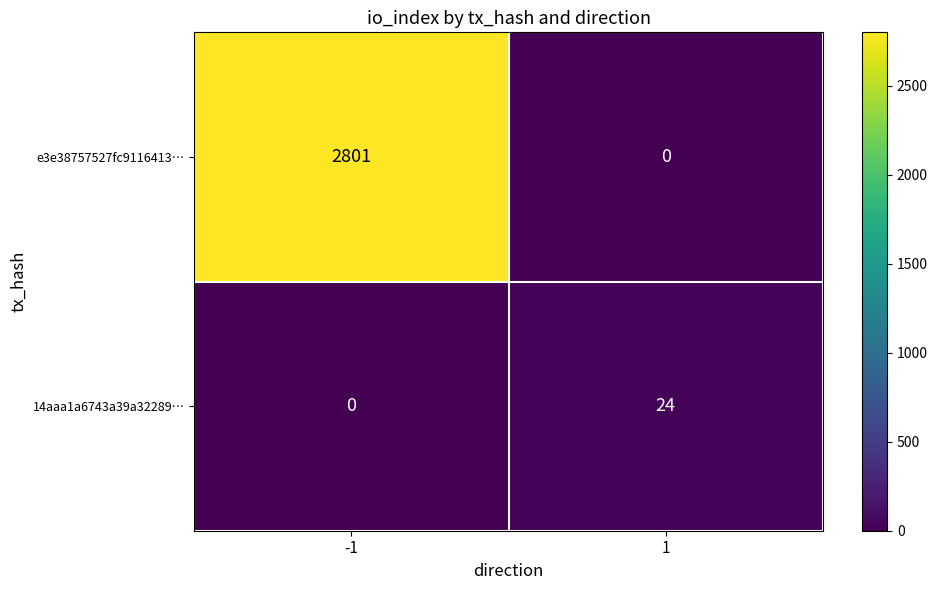

List the series in order of their peak value, highest first.

e3e38757527fc9116413…, 14aaa1a6743a39a32289…